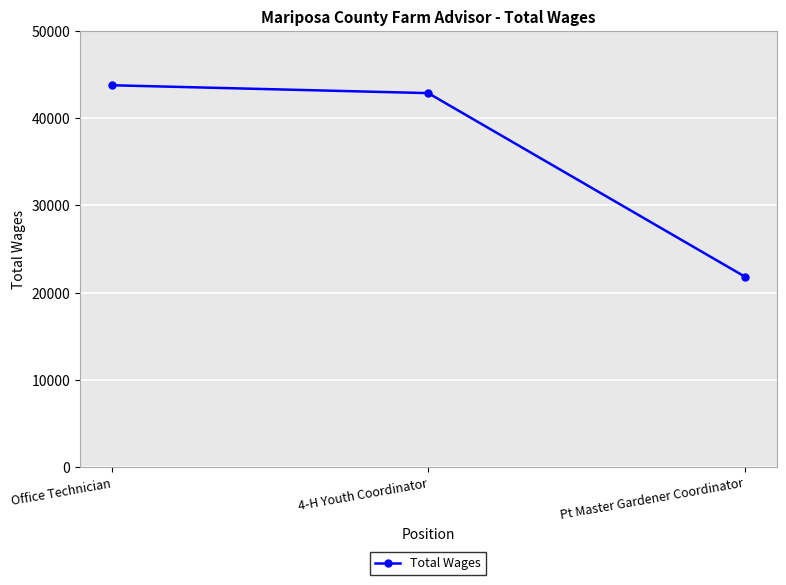

What is the label of the 3rd point from the right?

Office Technician